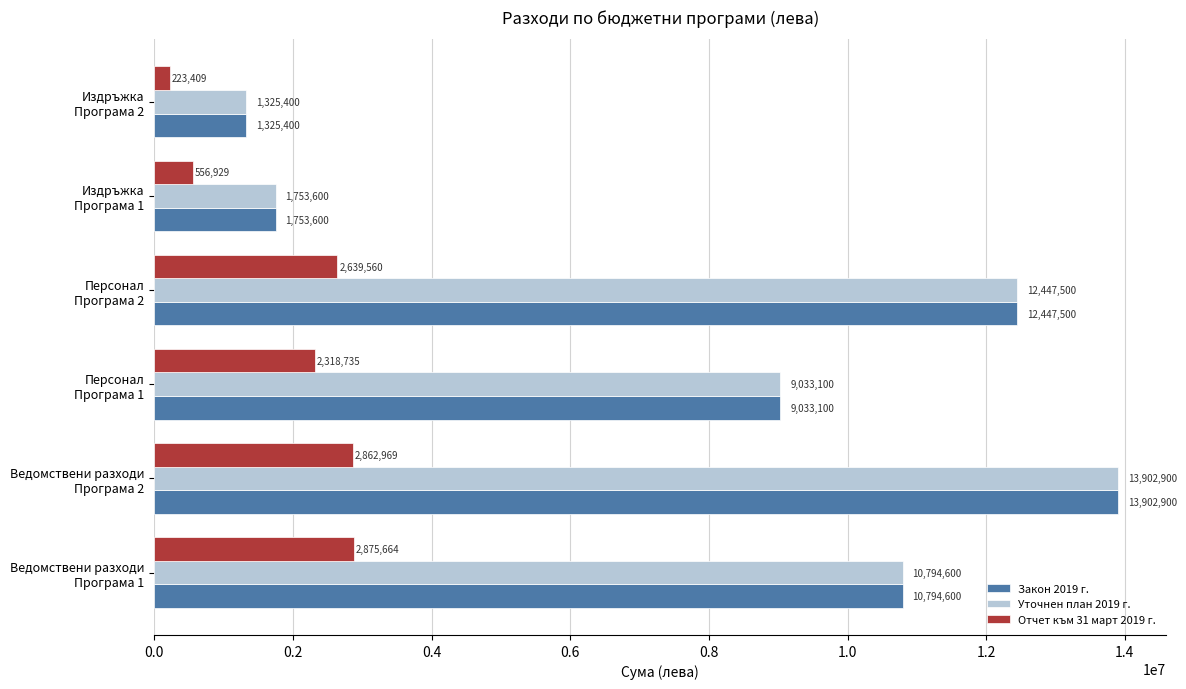

What is the greatest value displayed?

13902900